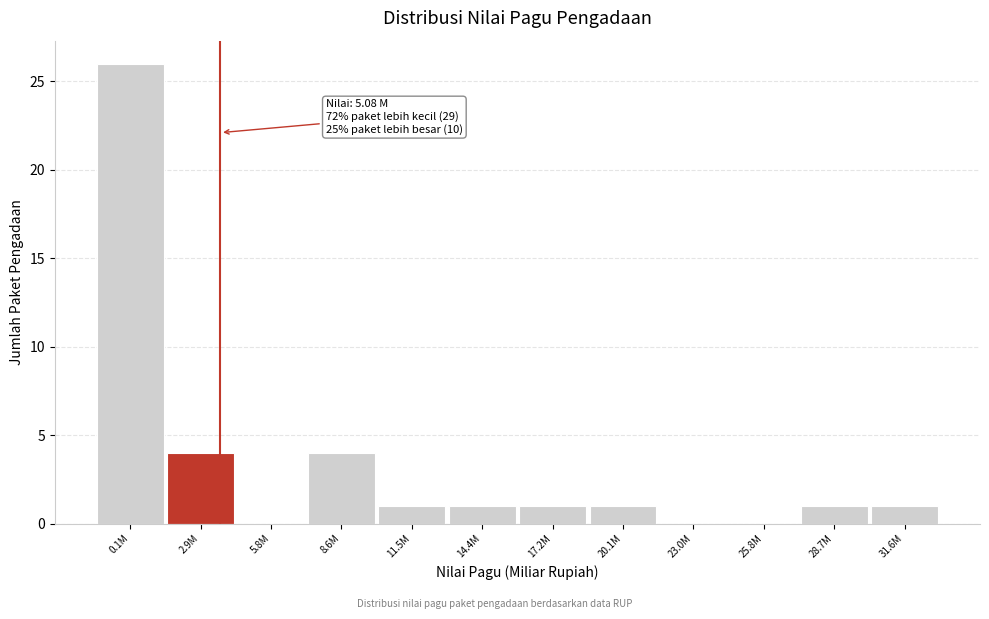

Reading left to right, list all the values displayed in this chart.

0.1M=26	2.9M=4	5.8M=0	8.6M=4	11.5M=1	14.4M=1	17.2M=1	20.1M=1	23.0M=0	25.8M=0	28.7M=1	31.6M=1